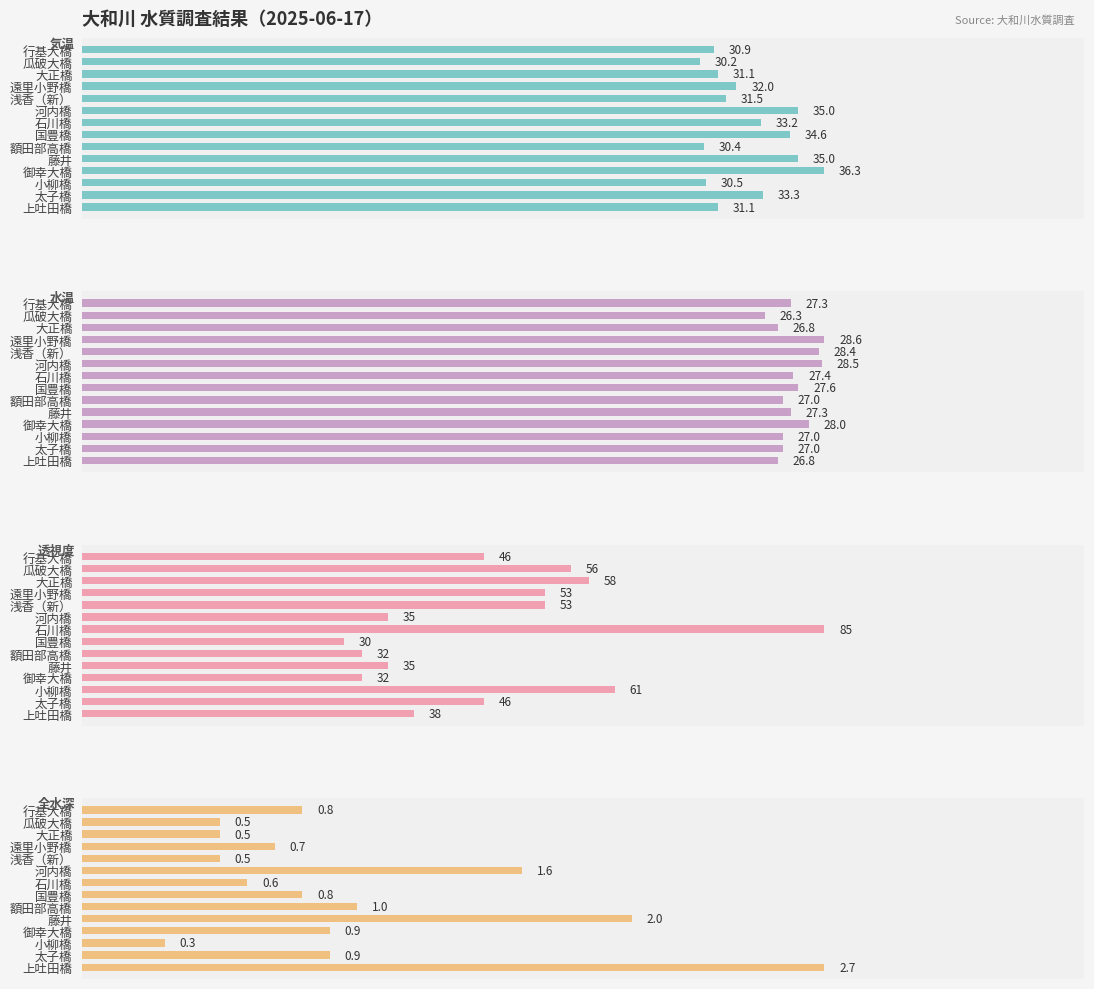

At how many categories does at least one series exceed 84?

1